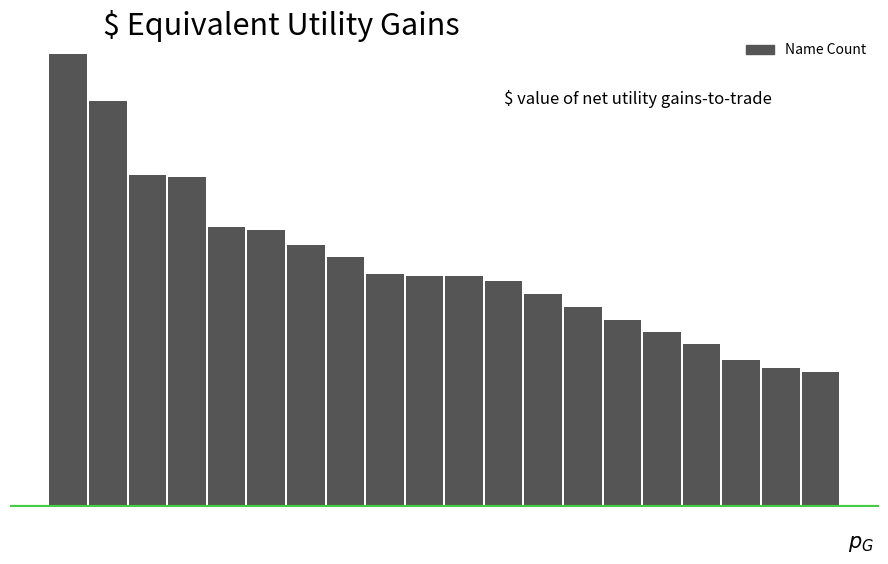

What is the difference between the second highest and second lowest values?

1119